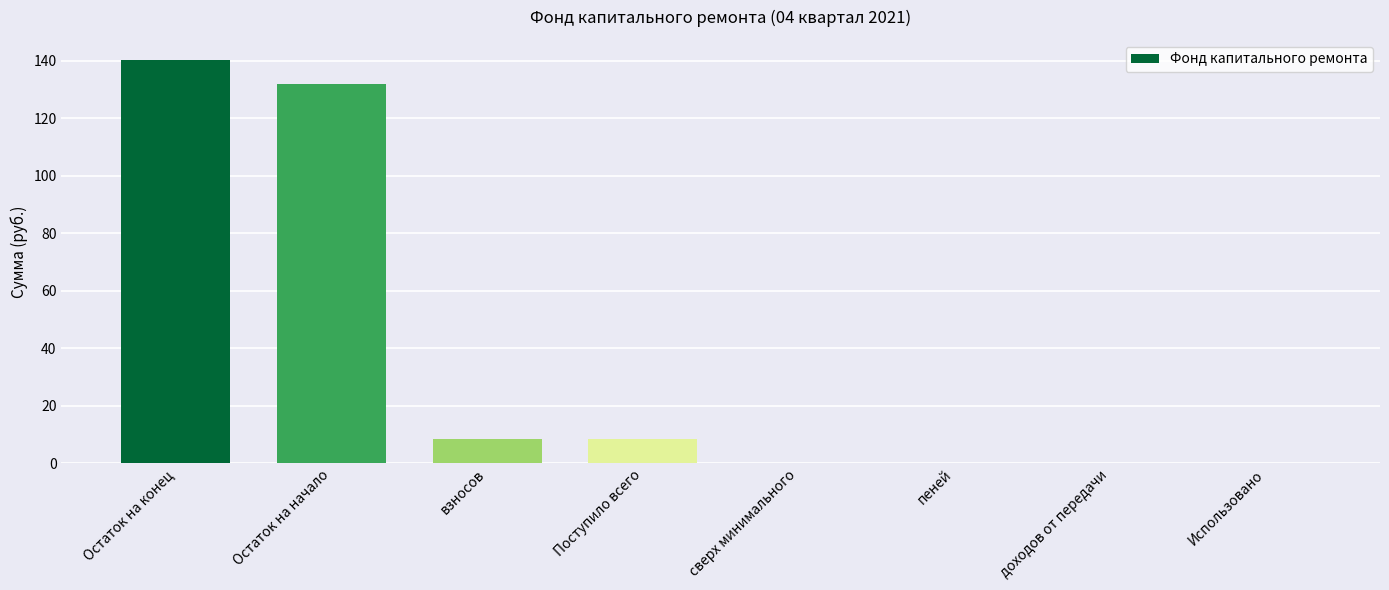

True or false: the data shows 51.3 at пеней.

False